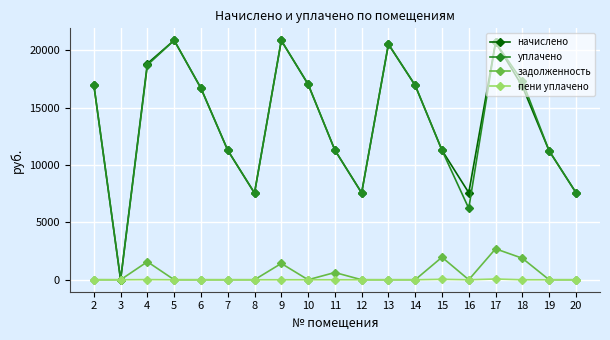

Is the value of уплачено at 15 greater than the value of задолженность at 2?

Yes